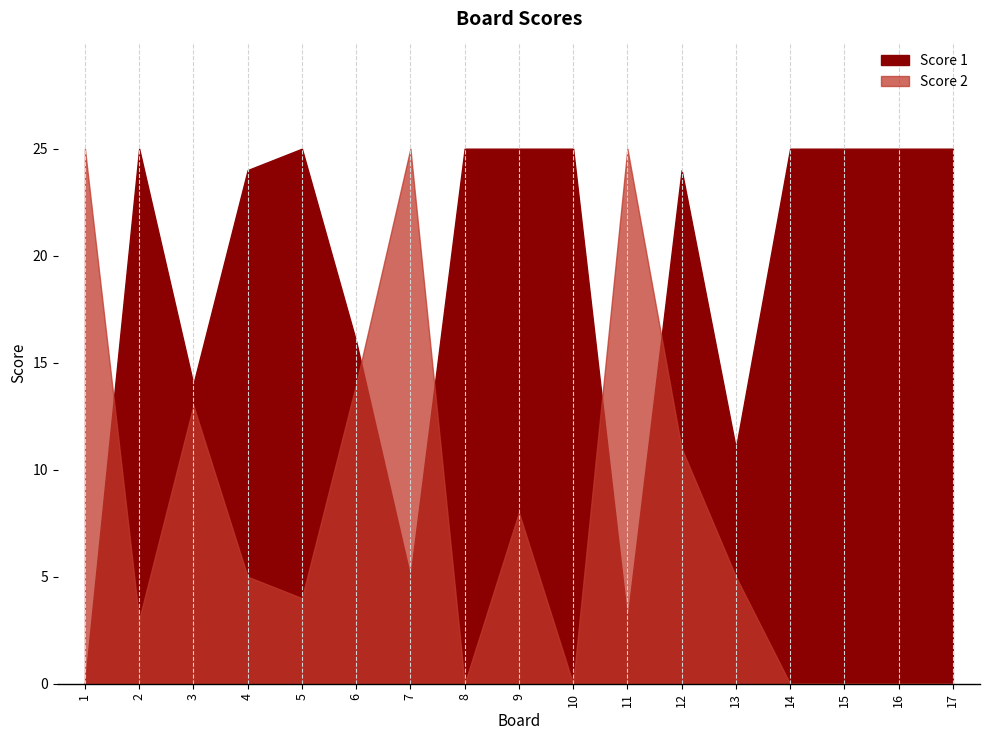

True or false: Score 1 has a value of 17 at 15.

False